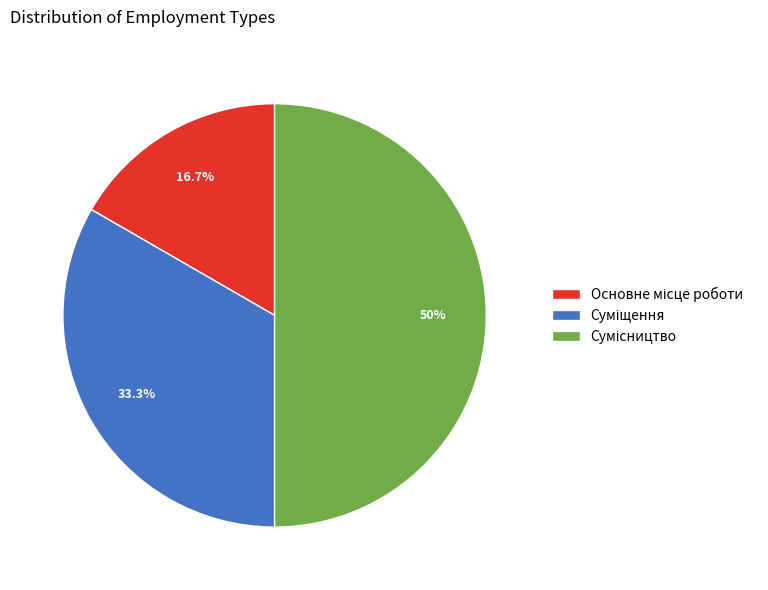

How many slices are in this pie chart?

3